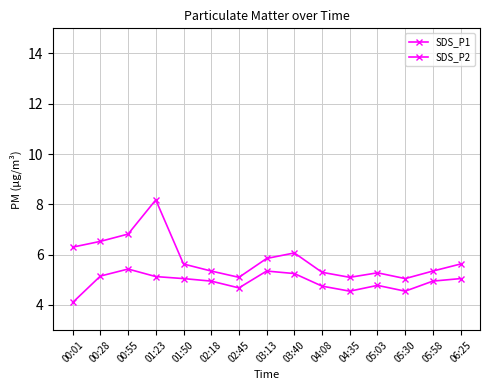

Reading right to left, transcribe all the data shown in this chart.

SDS_P1: 06:25=5.6	05:58=5.3	05:30=5.0	05:03=5.3	04:35=5.1	04:08=5.3	03:40=6.1	03:13=5.8	02:45=5.1	02:18=5.3	01:50=5.6	01:23=8.2	00:55=6.8	00:28=6.5	00:01=6.3
SDS_P2: 06:25=5.0	05:58=5.0	05:30=4.5	05:03=4.8	04:35=4.5	04:08=4.8	03:40=5.2	03:13=5.3	02:45=4.7	02:18=5.0	01:50=5.0	01:23=5.1	00:55=5.4	00:28=5.2	00:01=4.1